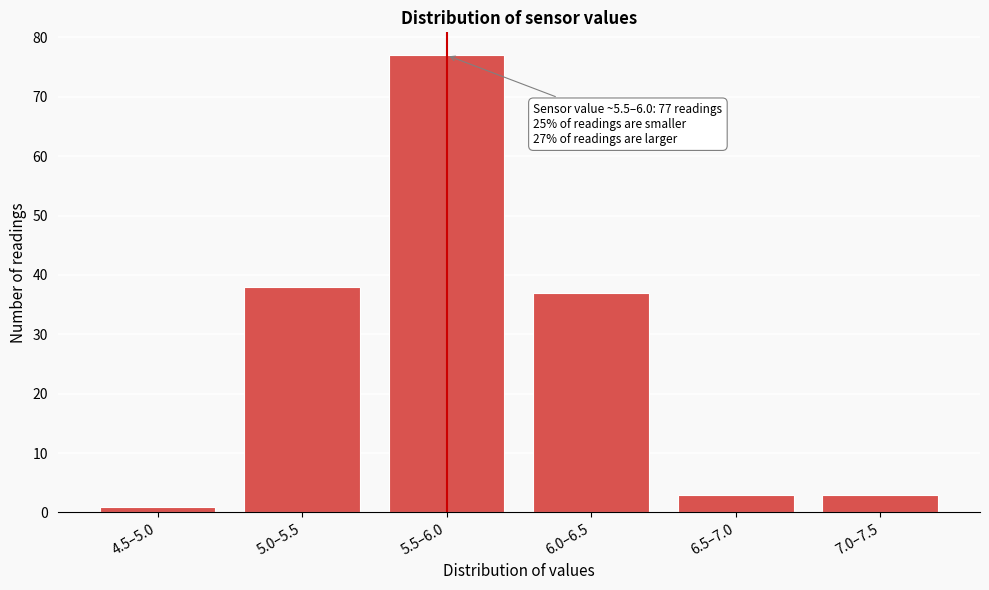

Reading right to left, transcribe all the data shown in this chart.

7.0–7.5=3	6.5–7.0=3	6.0–6.5=37	5.5–6.0=77	5.0–5.5=38	4.5–5.0=1